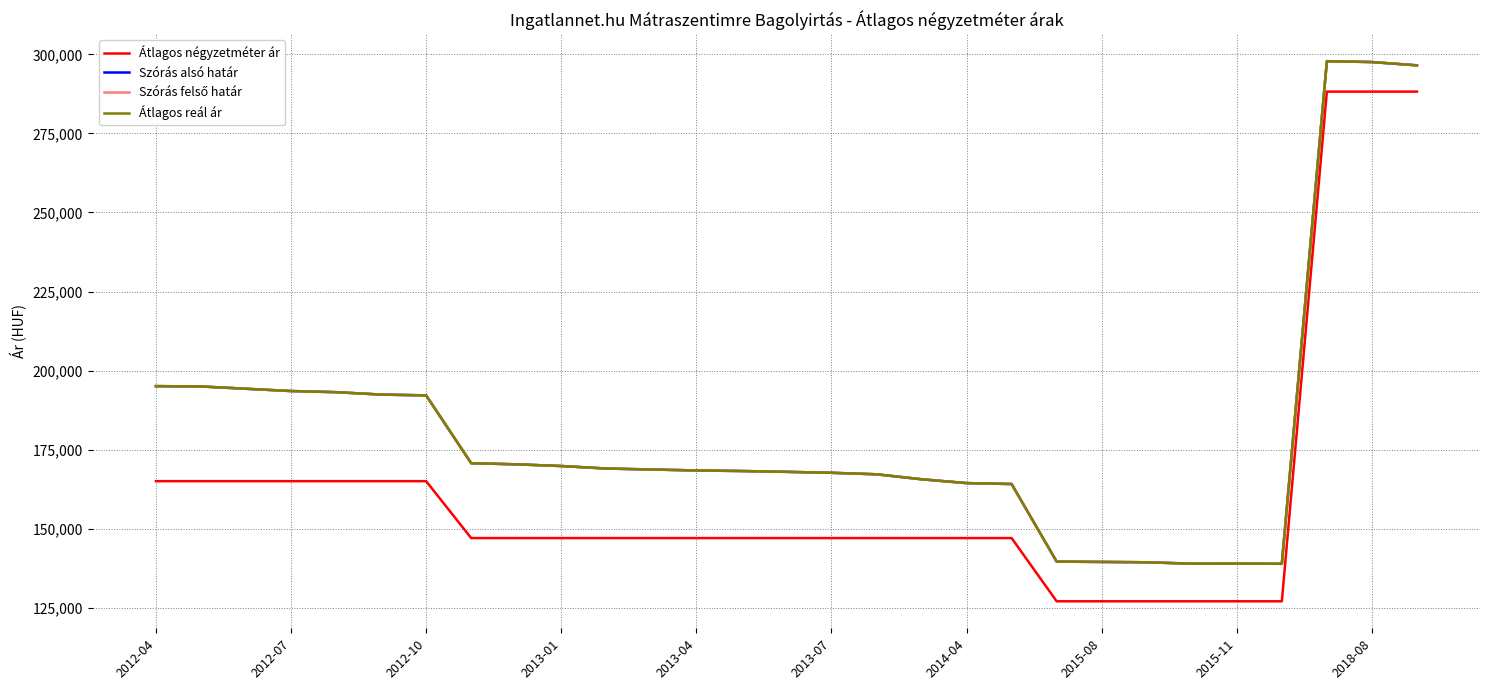

Does the chart have visible grid lines?

Yes